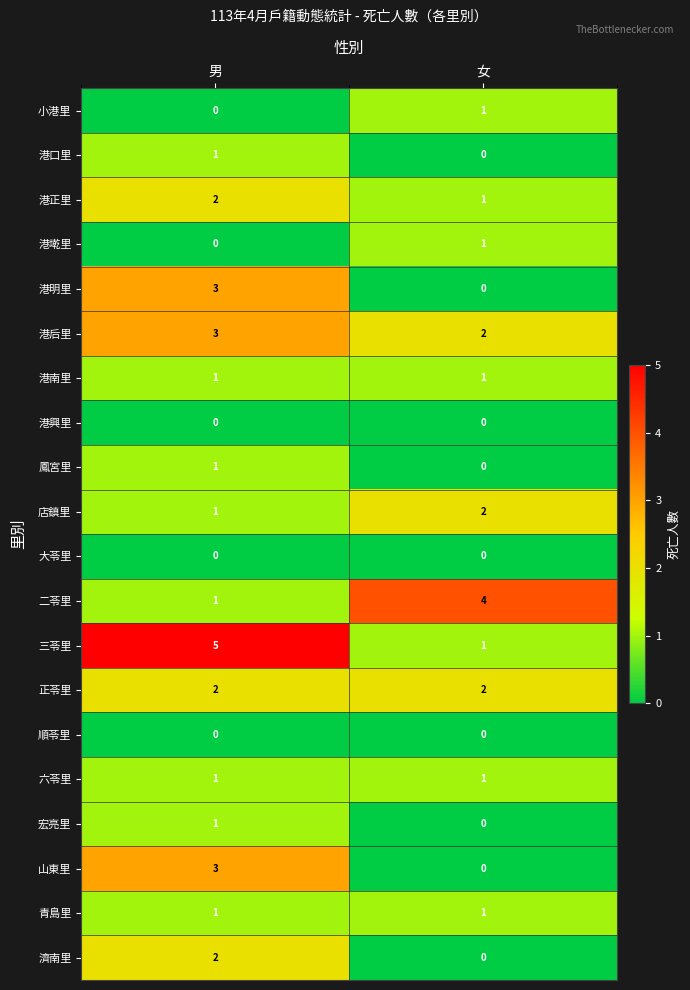

What is the total value across all series at 男?

28